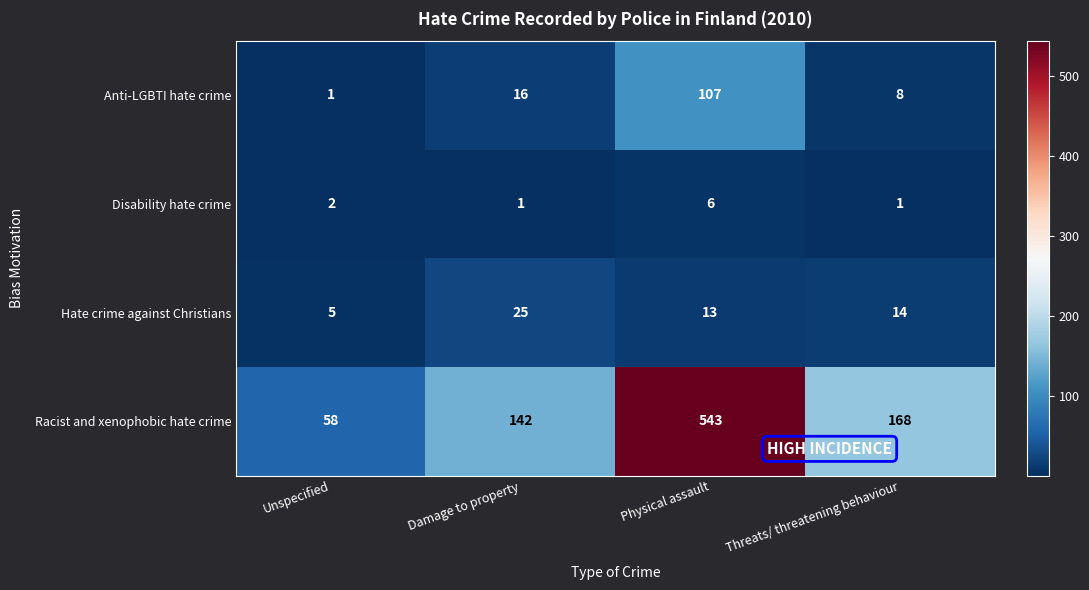

Where does the Racist and xenophobic hate crime series first go above 168?

Physical assault